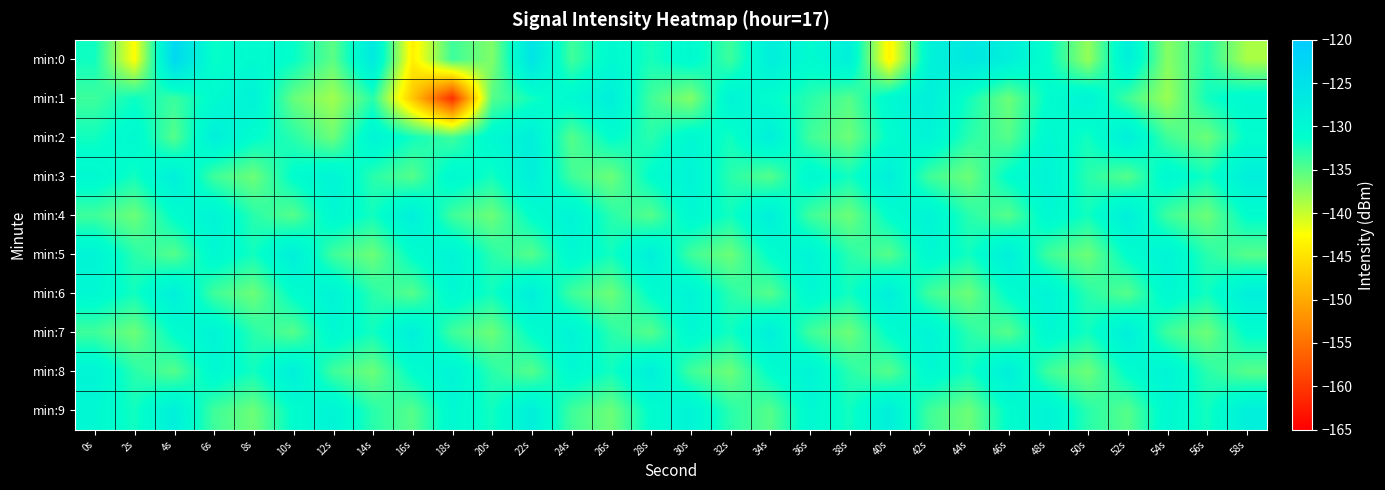

Which category has the lowest value across all series?

18s